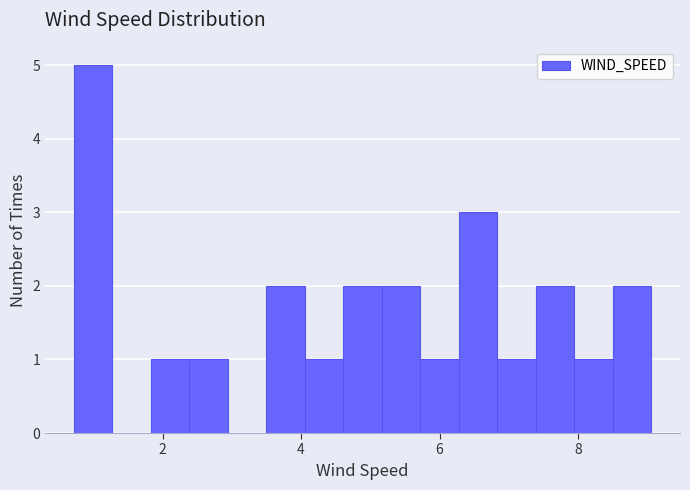

Read against the x-axis, roughly where is the centre of the tallest bar?

1.0